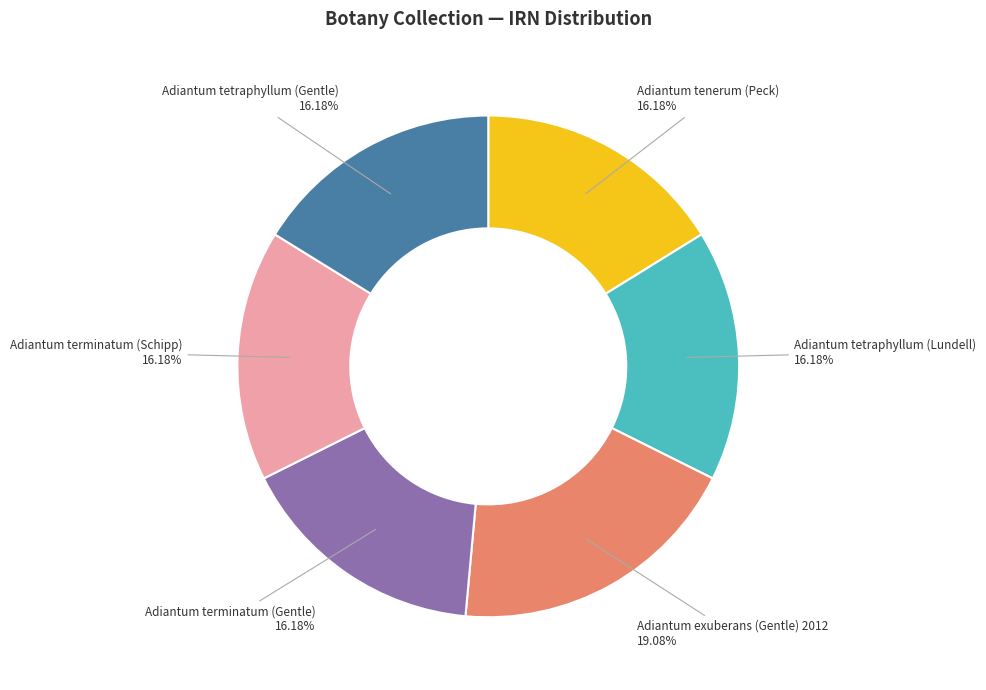

Is there any slice that represents more than half of the pie?

No